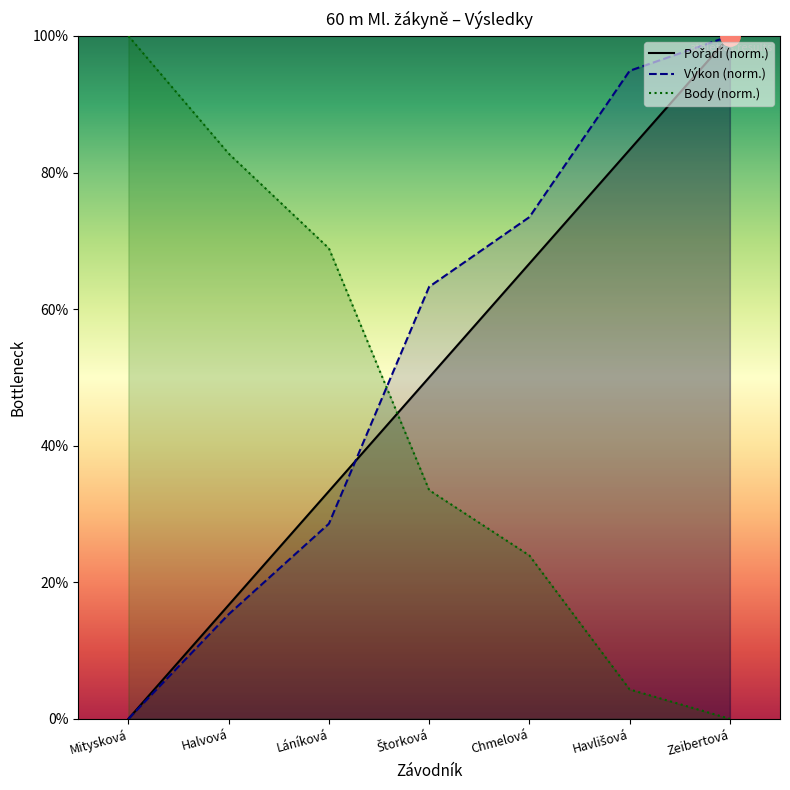

How many lines are shown in the chart?

3